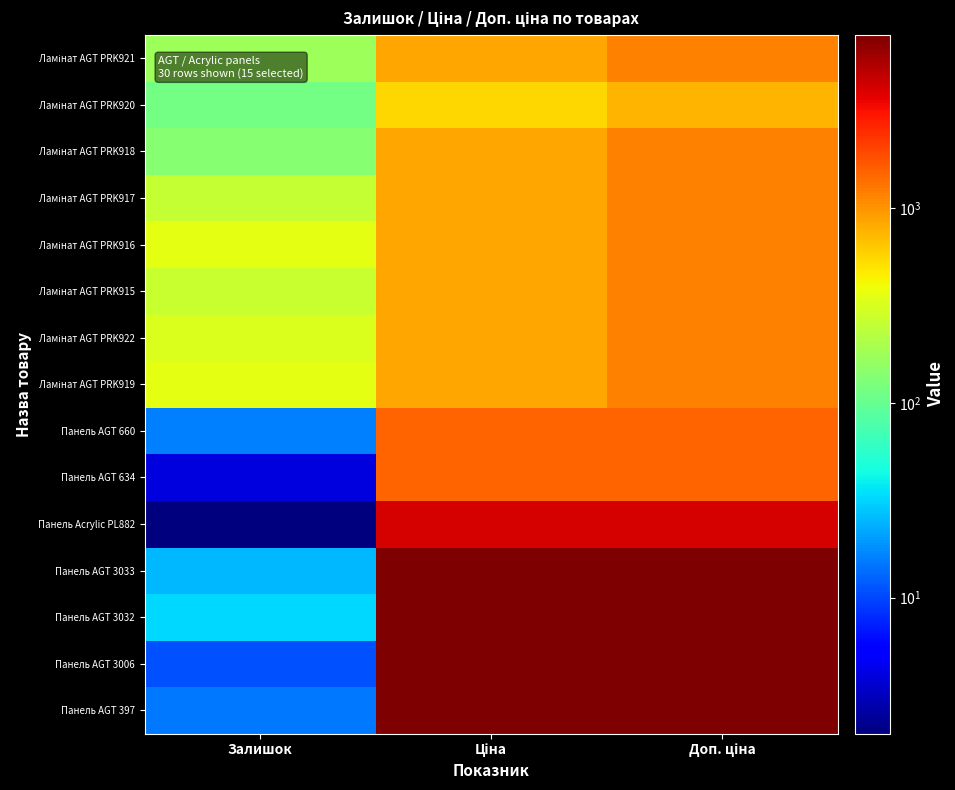

At which category does the chart reach its peak across all series?

Ціна